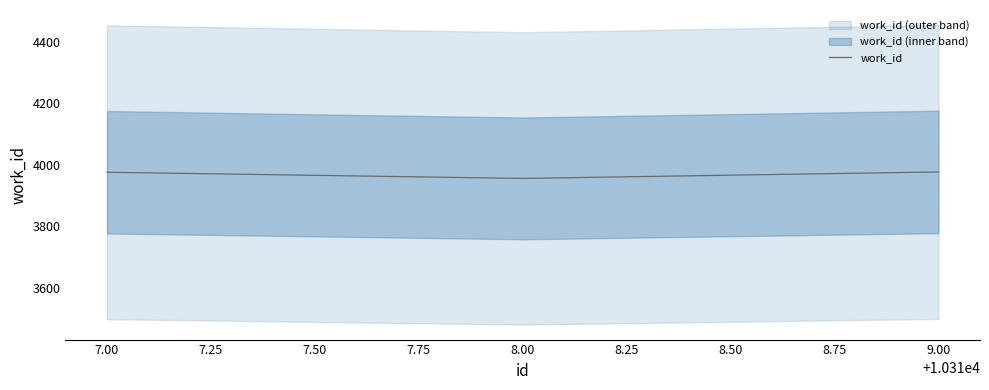

What is the maximum value for work_id?

3977